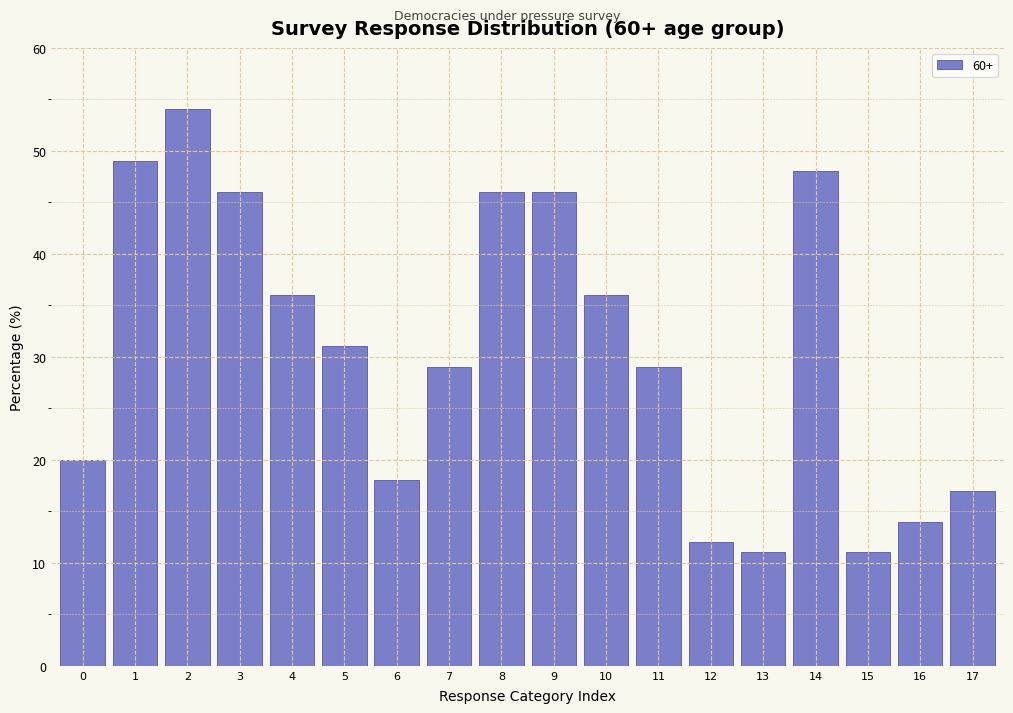

Reading left to right, extract all data points from this chart.

20	49	54	46	36	31	18	29	46	46	36	29	12	11	48	11	14	17